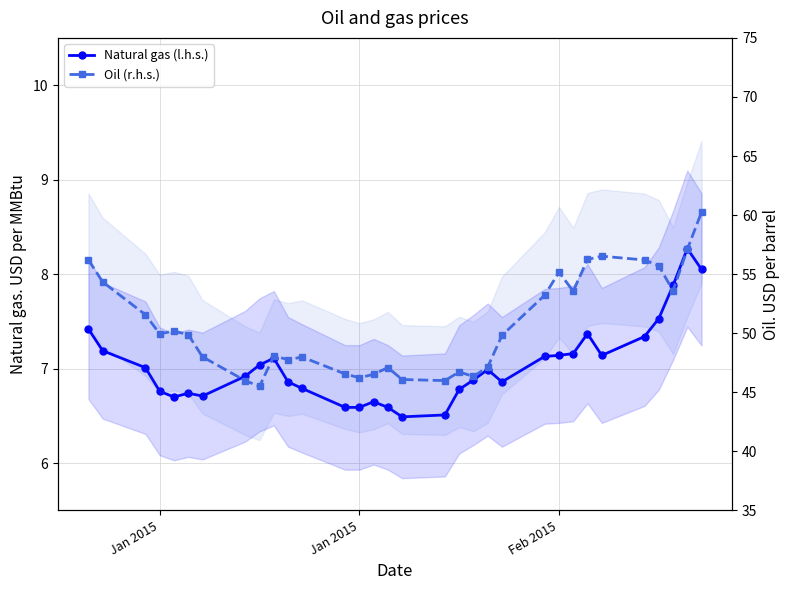

True or false: Natural gas (l.h.s.) and Oil (r.h.s.) cross at least once.

False